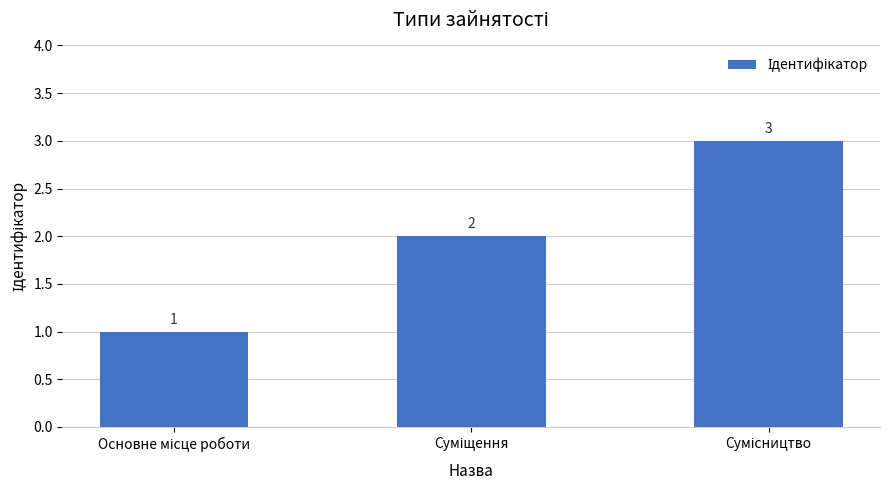

What is the value of the 2nd bar from the left?

2